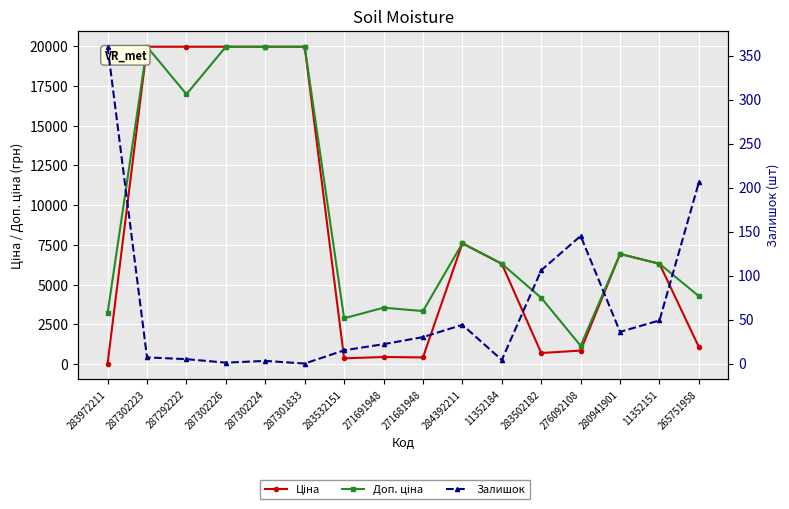

True or false: Доп. ціна and Залишок cross at least once.

False